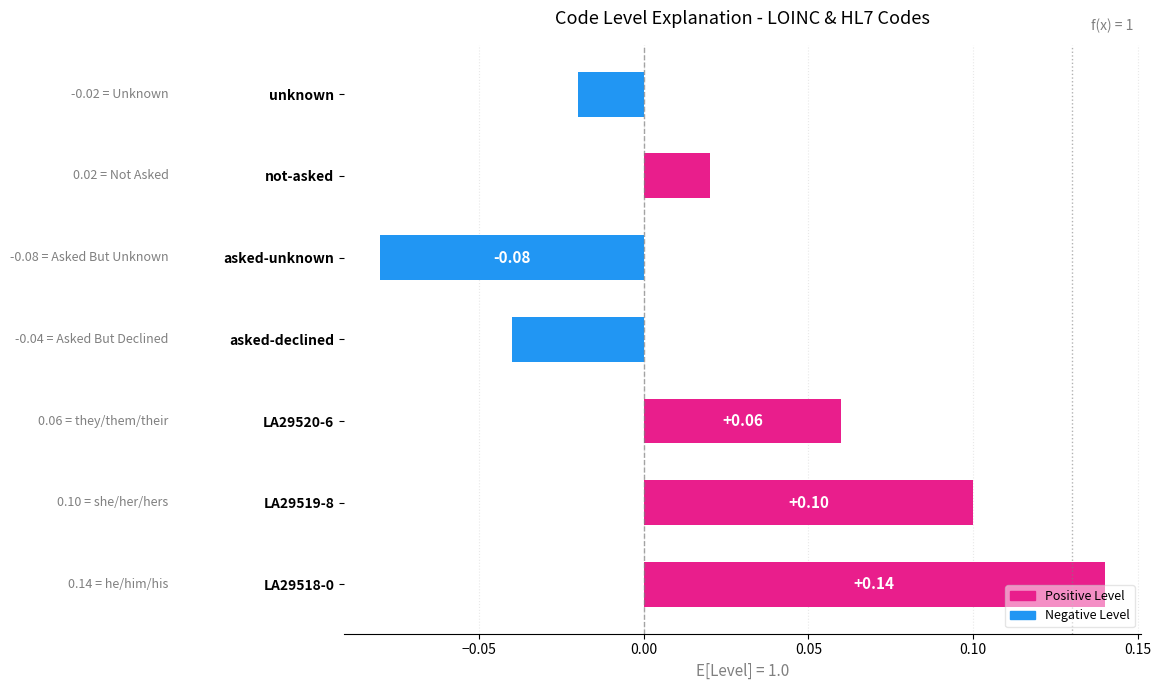

At which category does the chart reach its minimum across all series?

asked-unknown